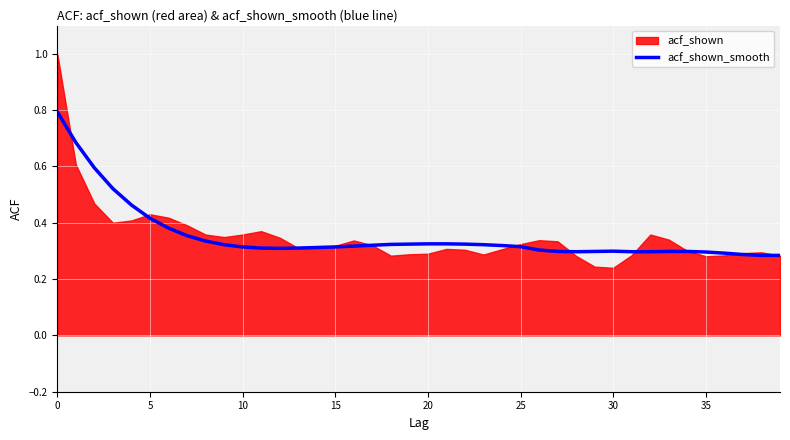

What is the highest value of the acf_shown_smooth series?

0.8